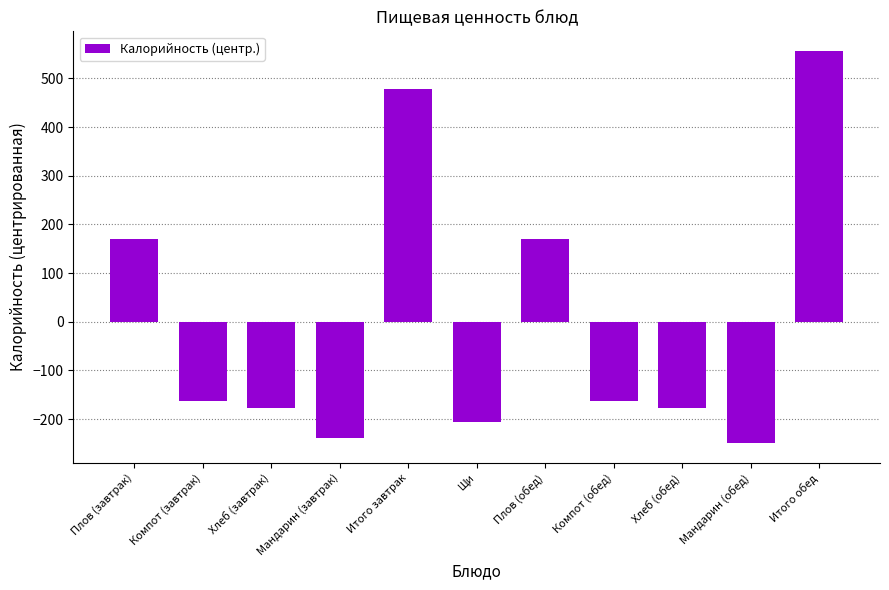

Where does the data first go above -162?

Плов (завтрак)